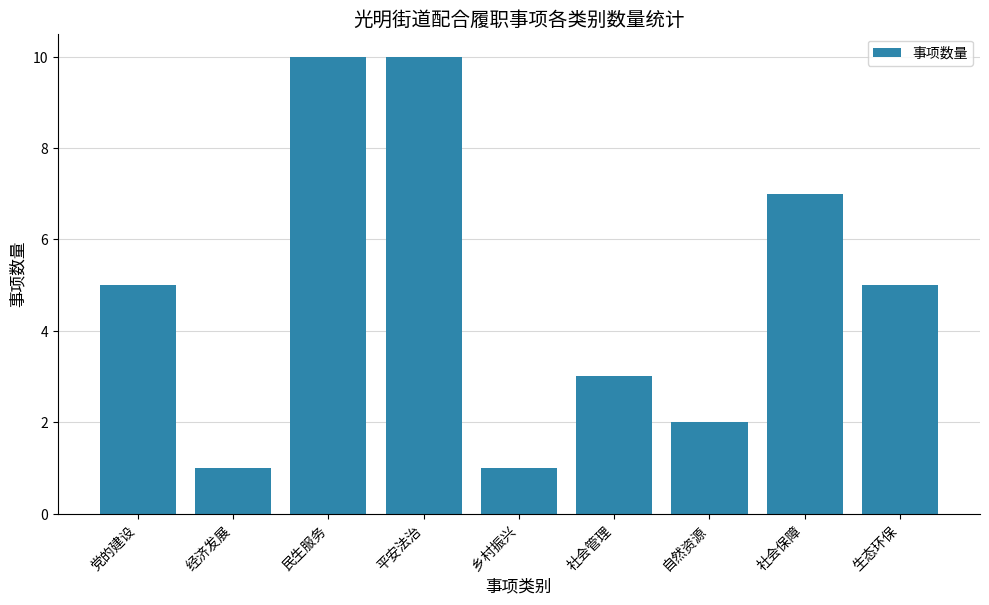

Reading right to left, transcribe all the data shown in this chart.

生态环保=5	社会保障=7	自然资源=2	社会管理=3	乡村振兴=1	平安法治=10	民生服务=10	经济发展=1	党的建设=5